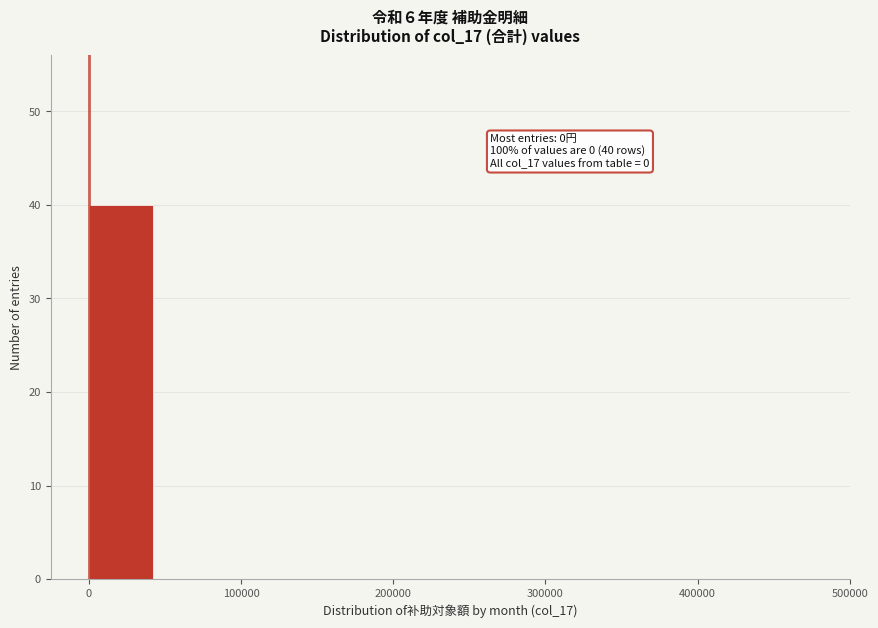

Which range on the x-axis has the tallest bar?

0 to 50000